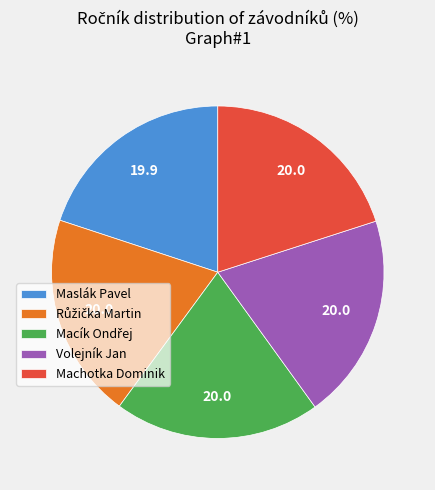

The Machotka Dominik slice represents 8% of the pie. True or false?

False